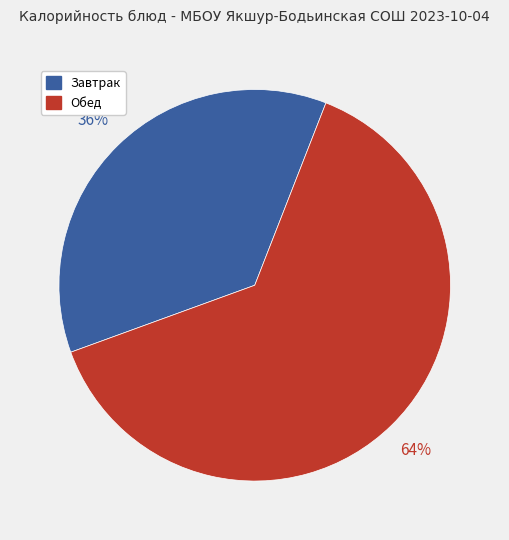

Is there a majority slice in this chart?

Yes